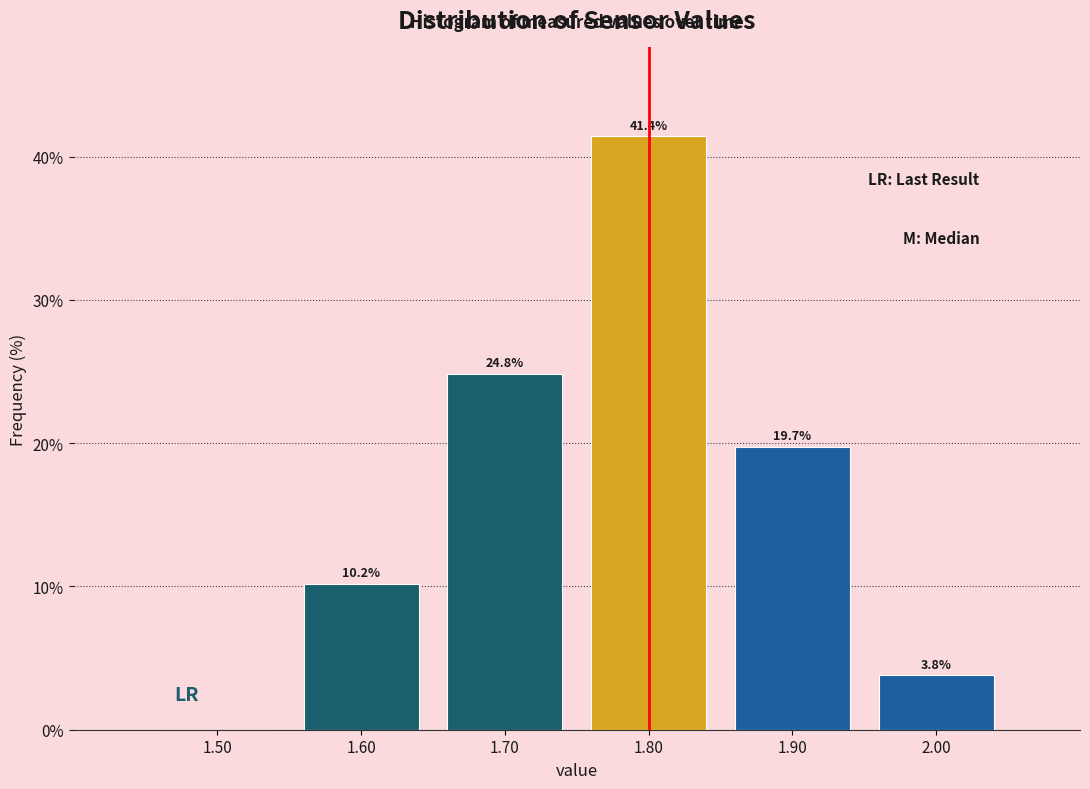

Over which range of the x-axis is the bar tallest?

1.75 to 1.85